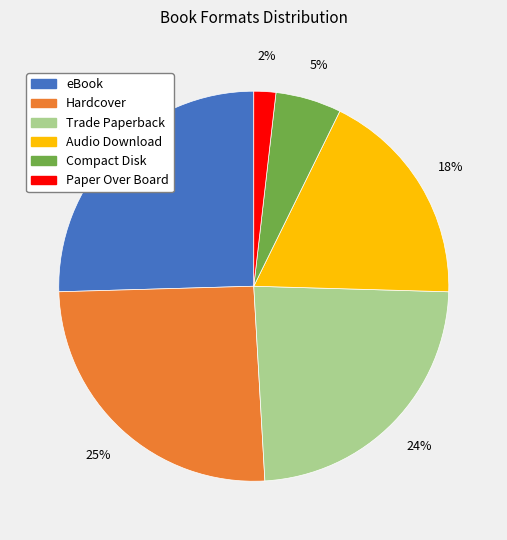

To the nearest percent, what is the difference between the Paper Over Board and Trade Paperback slice percentages?

22%